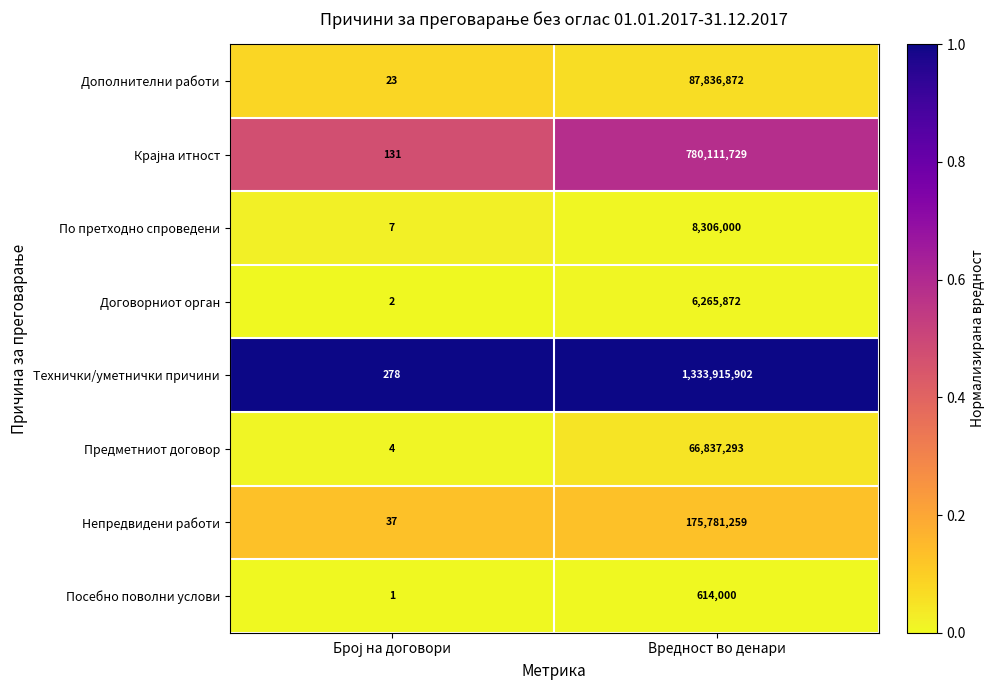

Is it true that По претходно спроведени equals 8306000 at Вредност во денари?

True